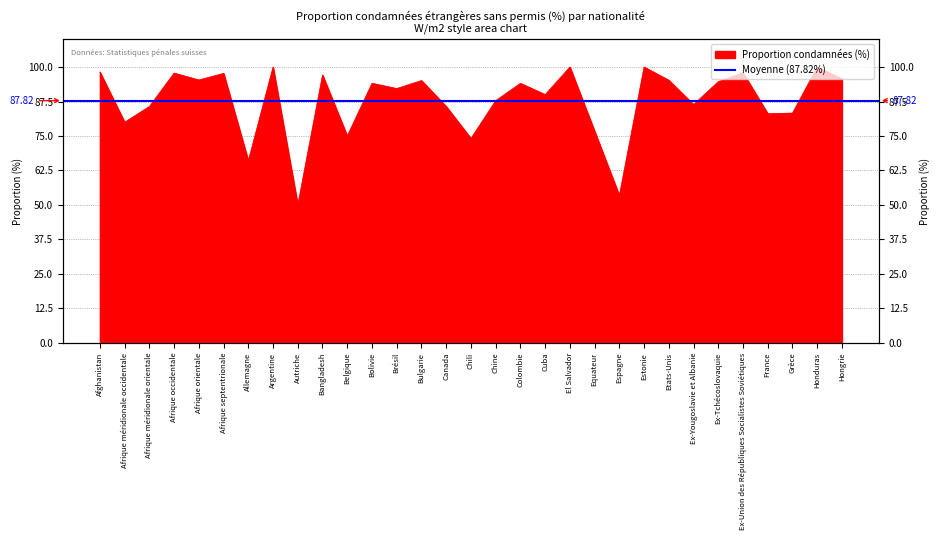

Rank the categories by value from lowest to highest.

Autriche, Espagne, Allemagne, Chili, Belgique, Equateur, Afrique méridionale occidentale, France, Grèce, Afrique méridionale orientale, Canada, Ex-Yougoslavie et Albanie, Chine, Cuba, Brésil, Bolivie, Colombie, Ex-Tchécoslovaquie, Bulgarie, Etats-Unis, Afrique orientale, Hongrie, Bangladesh, Afrique septentrionale, Afrique occidentale, Ex-Union des Républiques Socialistes Soviétiques, Afghanistan, Argentine, El Salvador, Estonie, Honduras